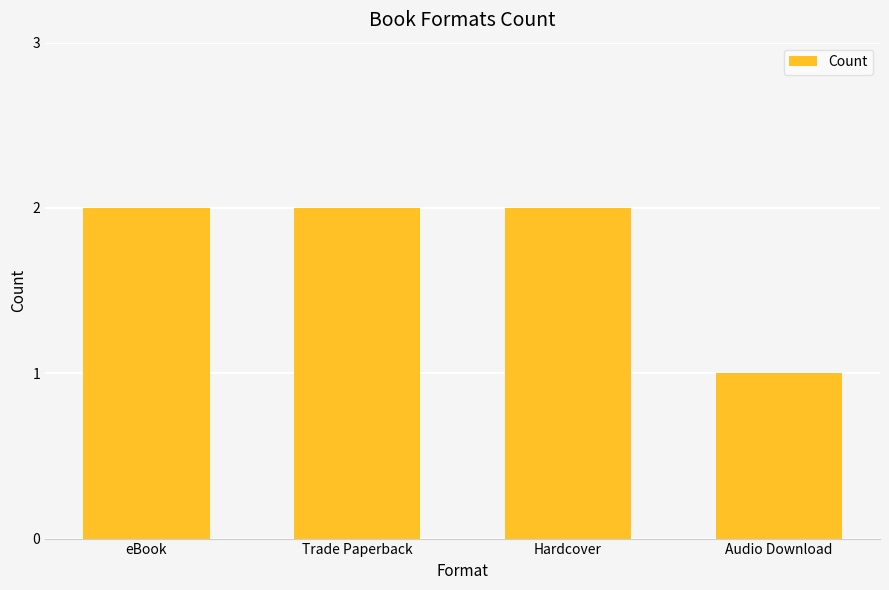

What is the sum of the values at Audio Download and eBook?

3